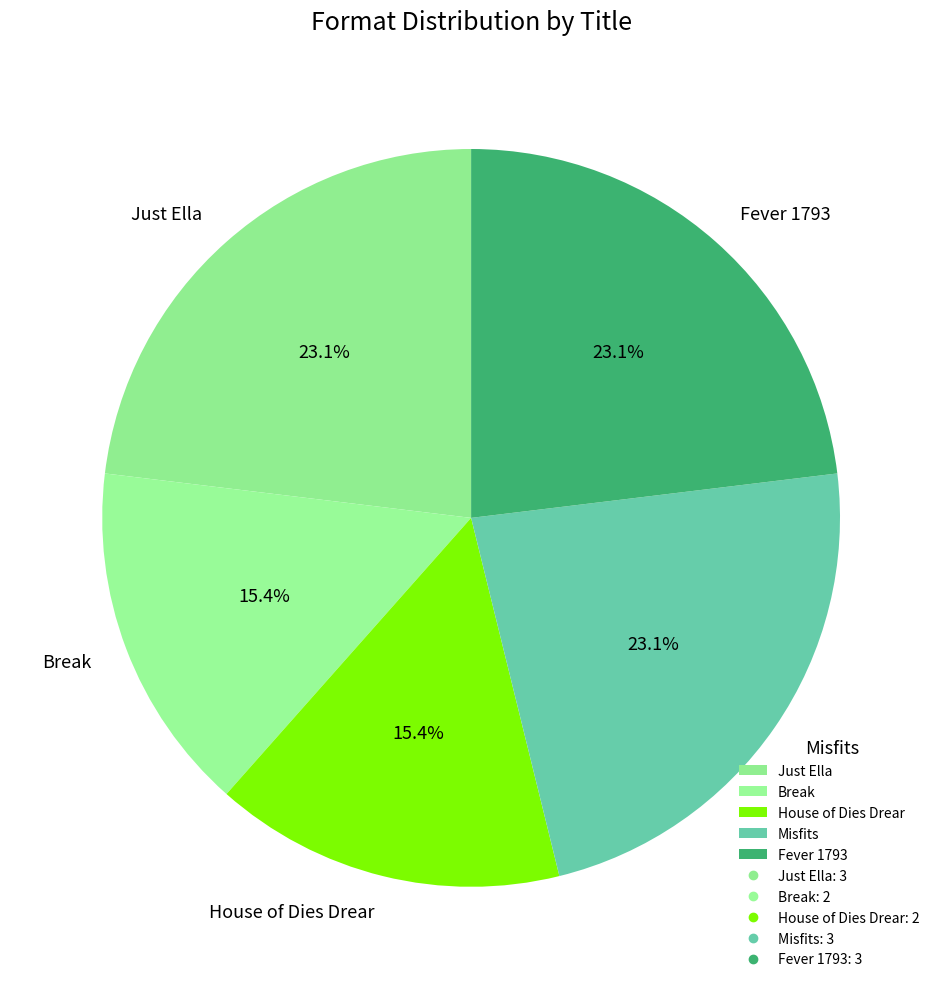

What percentage do Fever 1793 and Break together represent?

38.5%